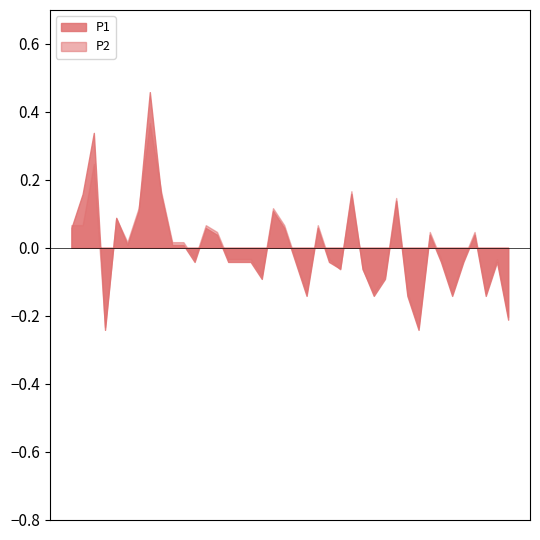

At which category is the sum across all series the highest?

00:16